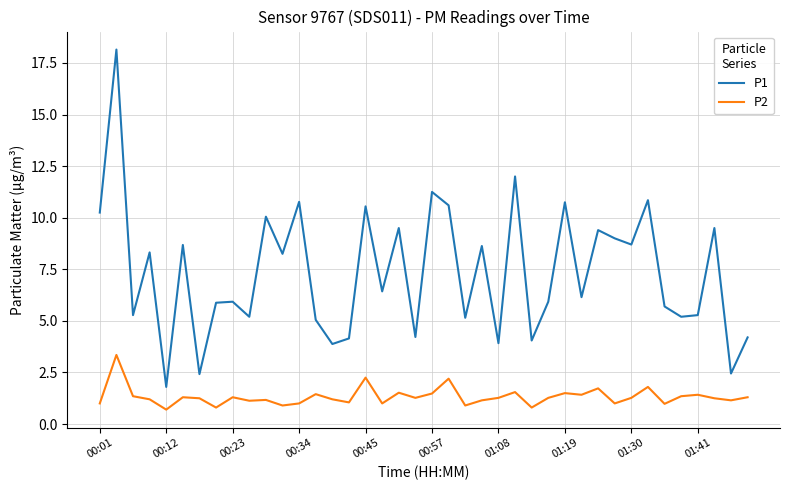

Which series has the largest range (max minus min)?

P1